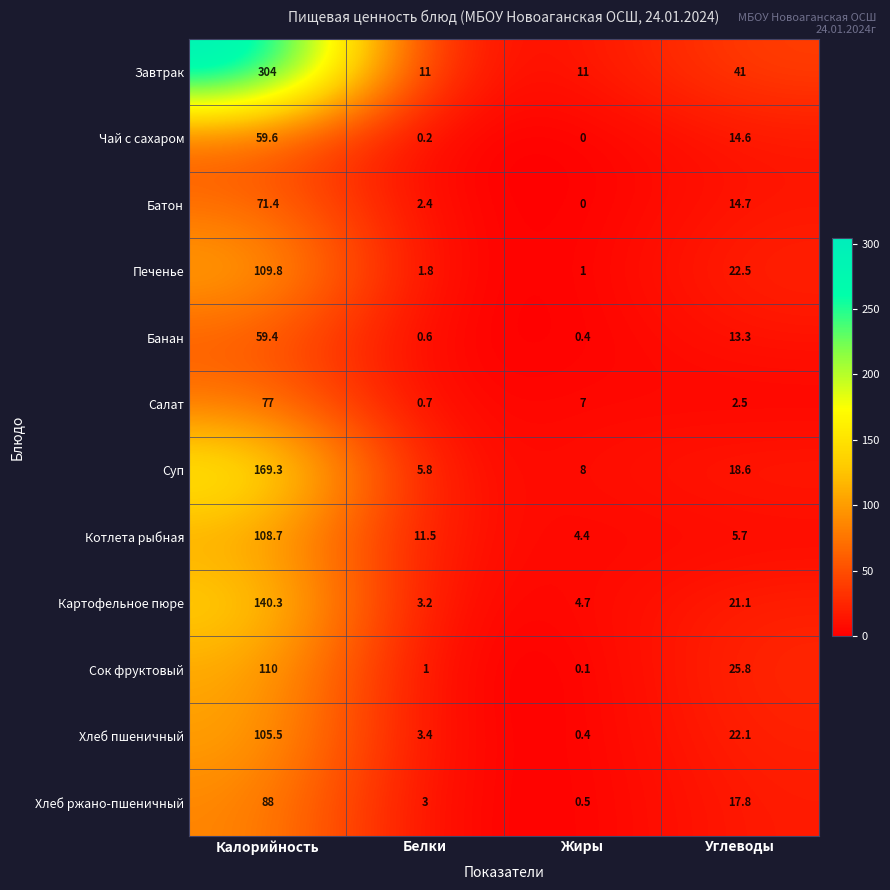

The Завтрак series shows 6.1 at Жиры. True or false?

False